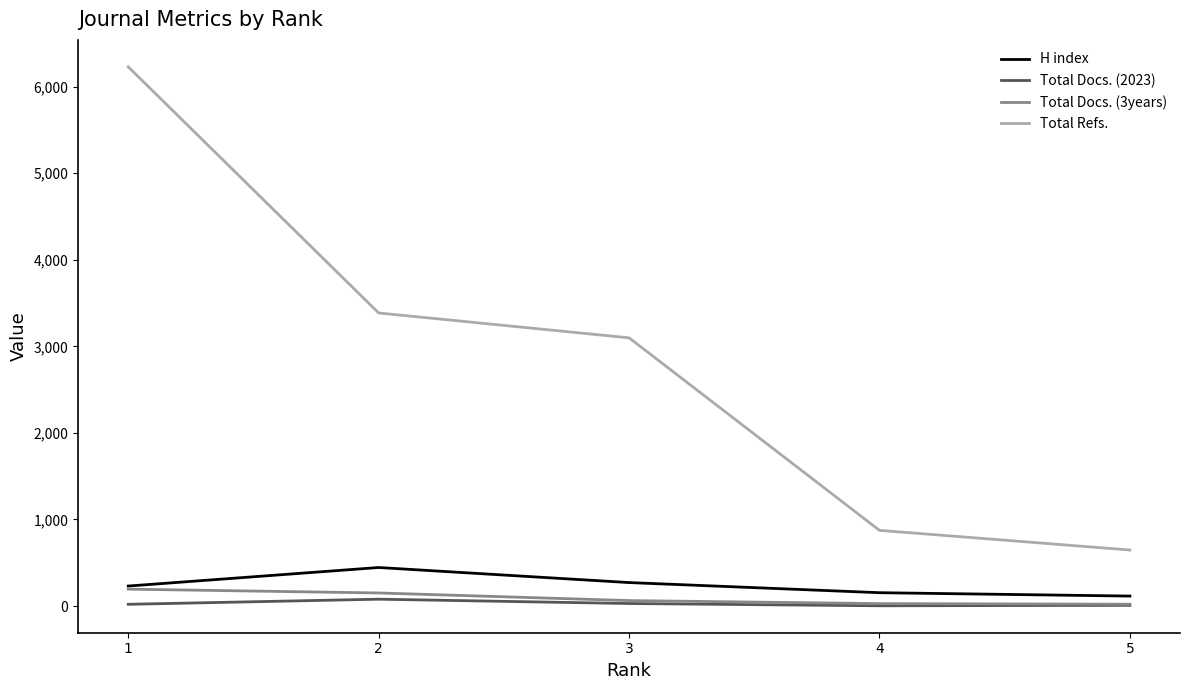

What is the difference between the highest and lowest values at 4?

871